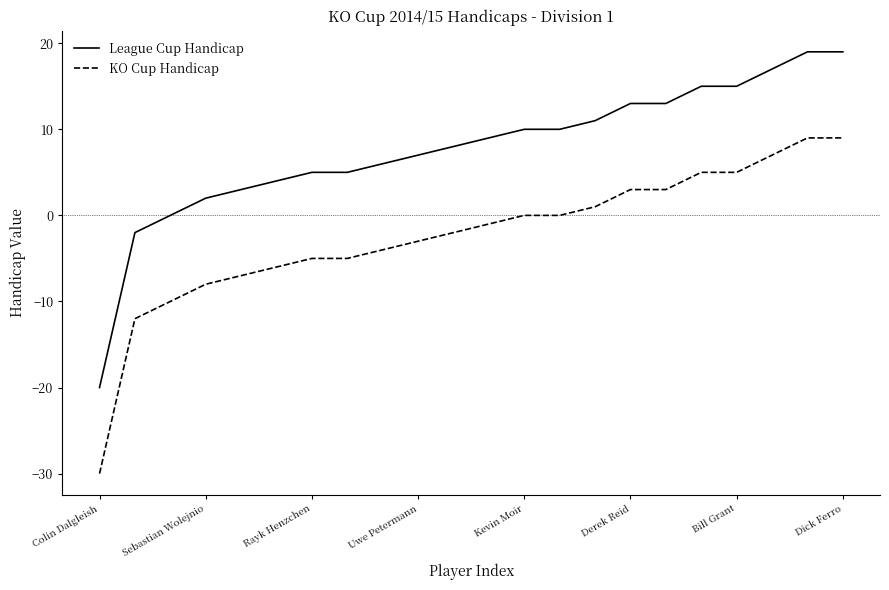

List the series in order of their overall mean, highest first.

League Cup Handicap, KO Cup Handicap